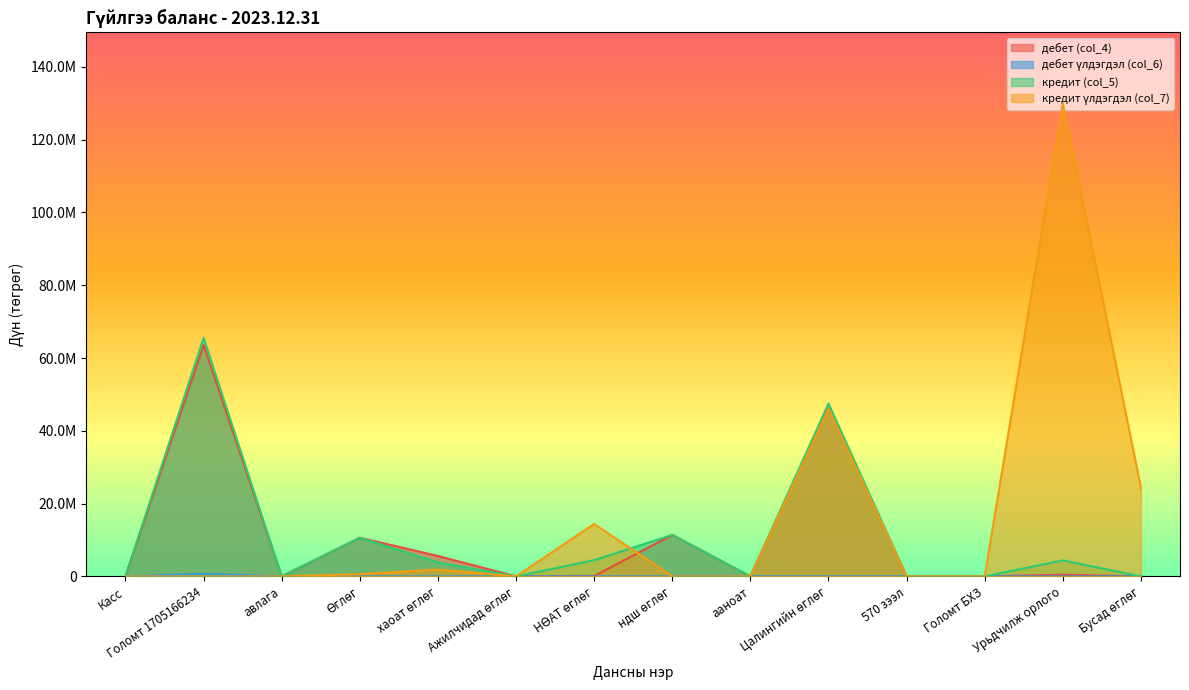

How many values in the кредит (col_5) series are below 3868582?

7